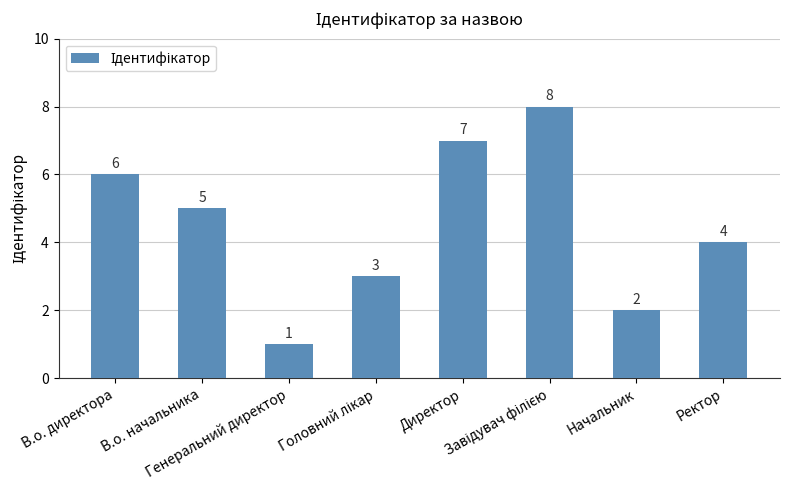

What is the label of the 3rd bar from the left?

Генеральний директор